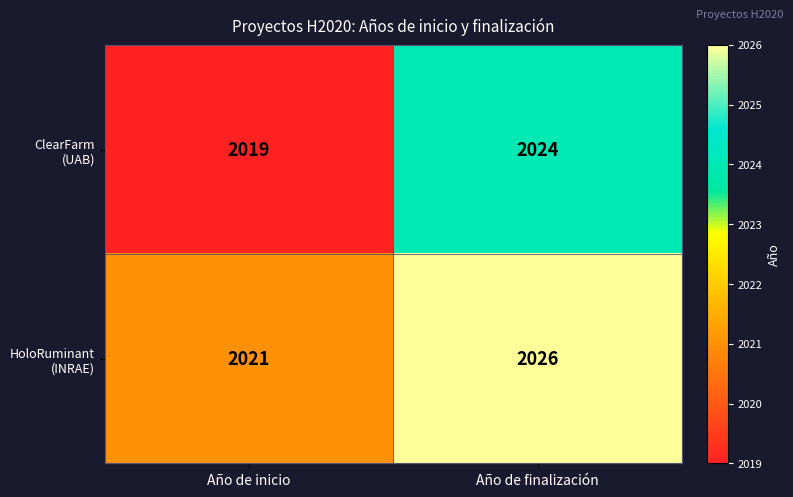

At which category is the sum across all series the highest?

Año de finalización